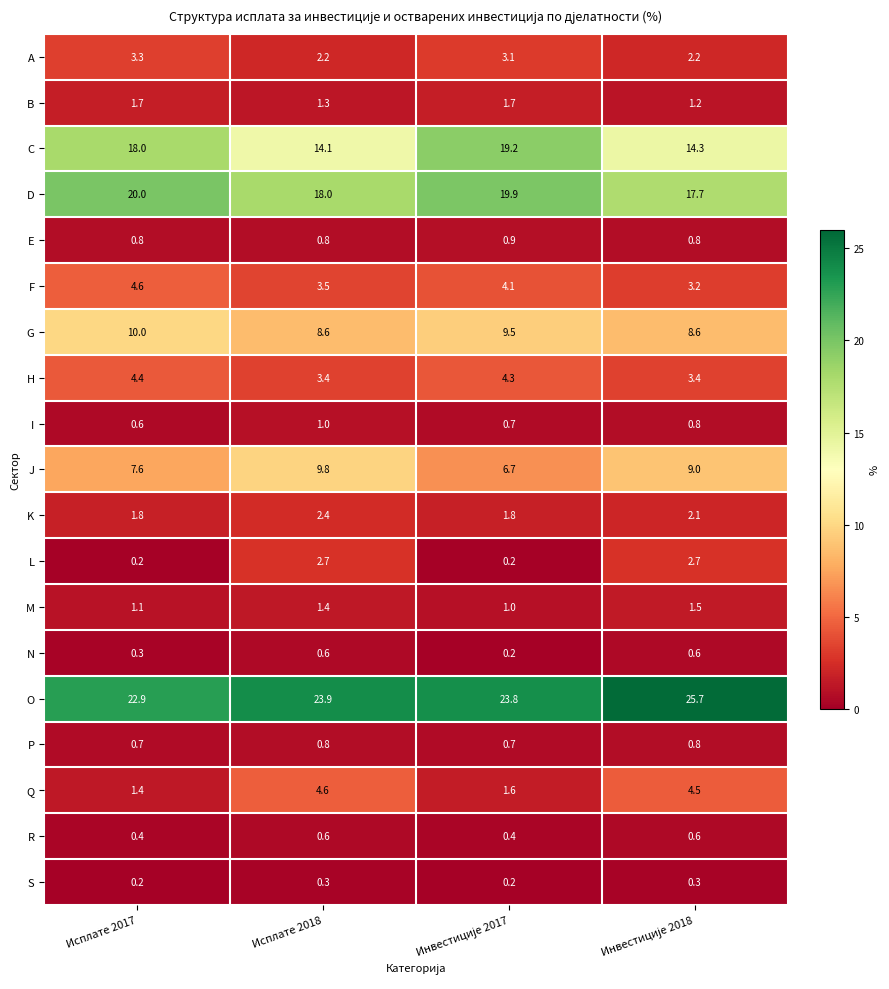

What is the difference between the maximum and minimum values in the L series?

2.5